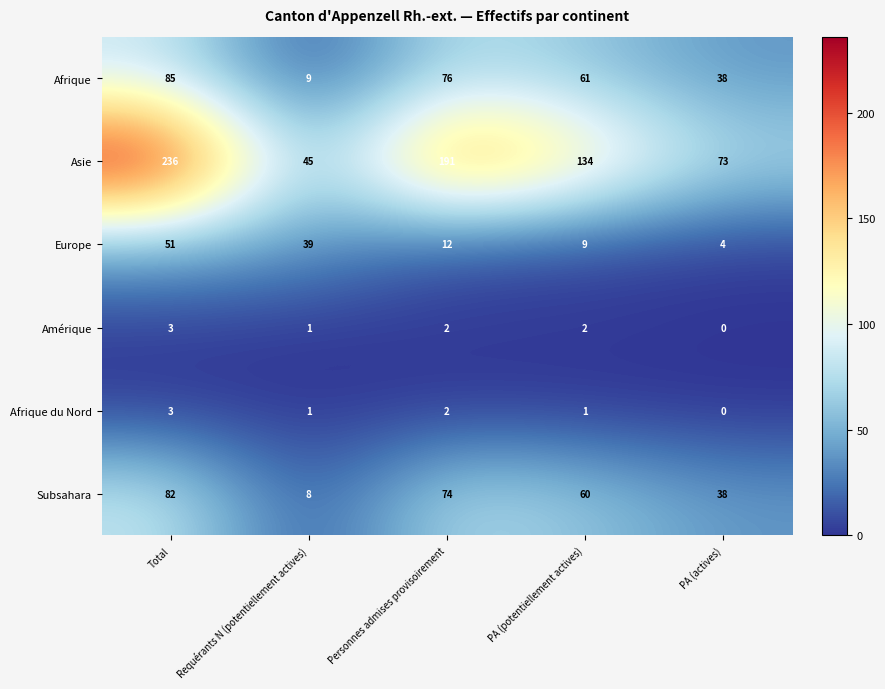

What is the difference between the Afrique values at Requérants N (potentiellement actives) and PA (actives)?

29